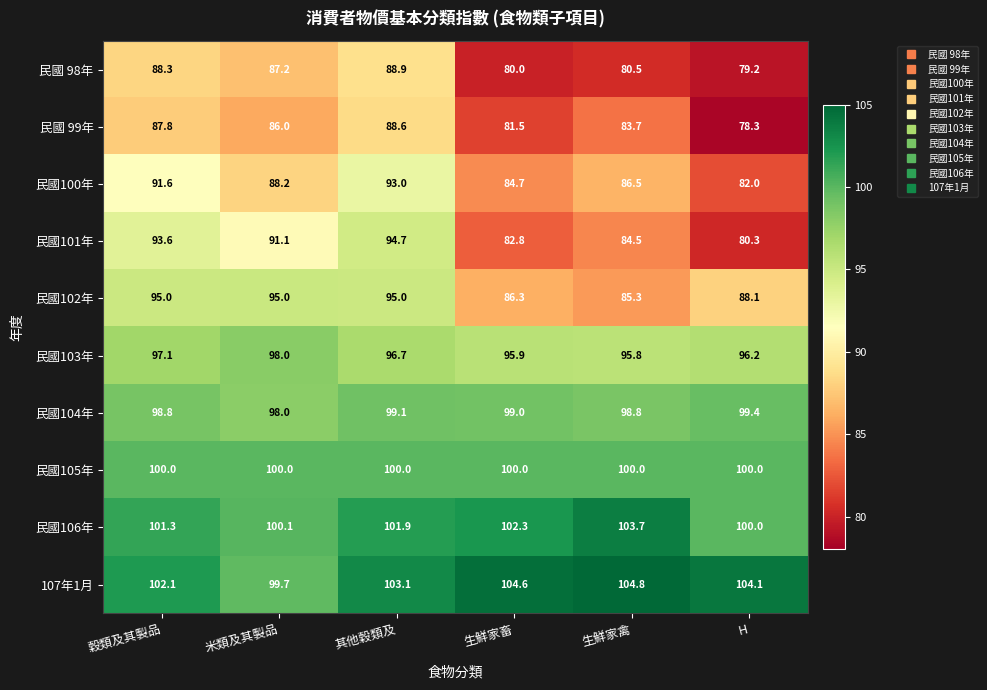

Is it true that 民國 99年 equals 86.0 at 米類及其製品?

True